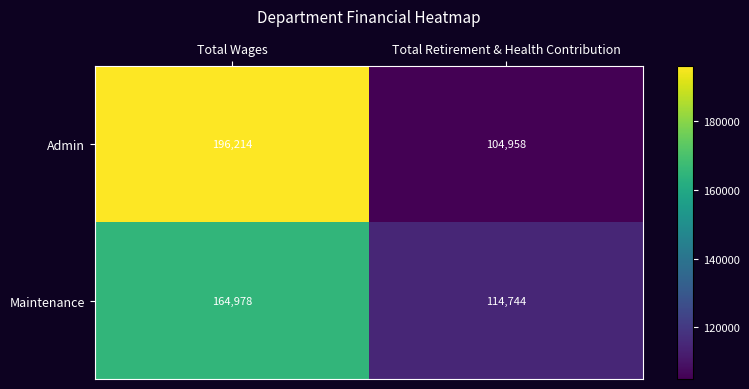

What is the difference between the maximum and minimum values in the Maintenance series?

50234